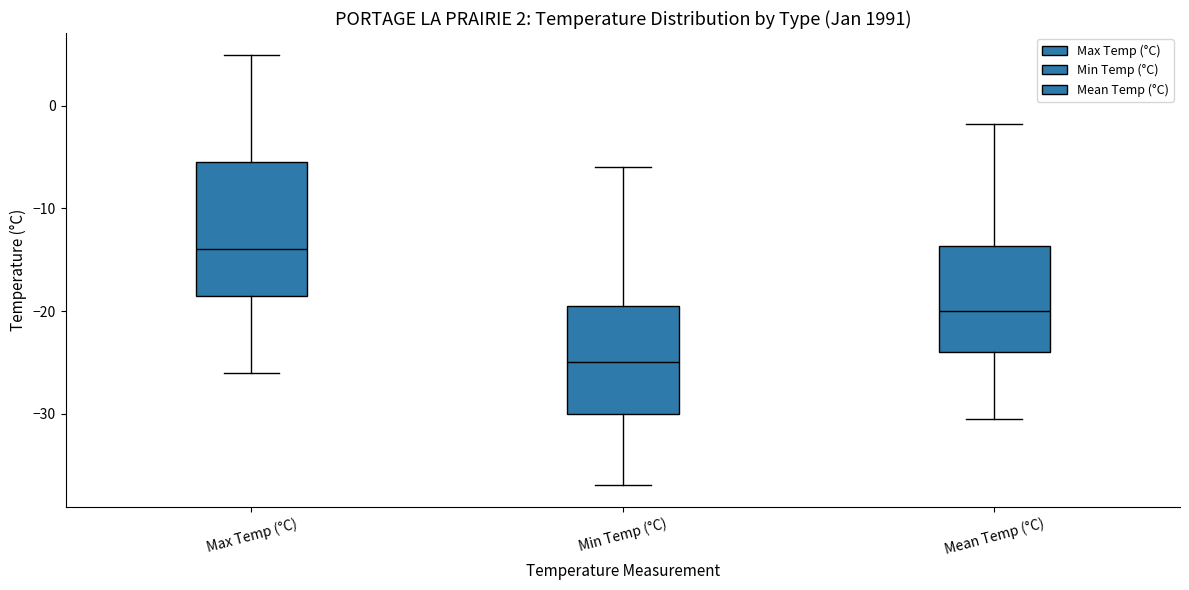

Which box's median line is the lowest?

Min Temp (°C)